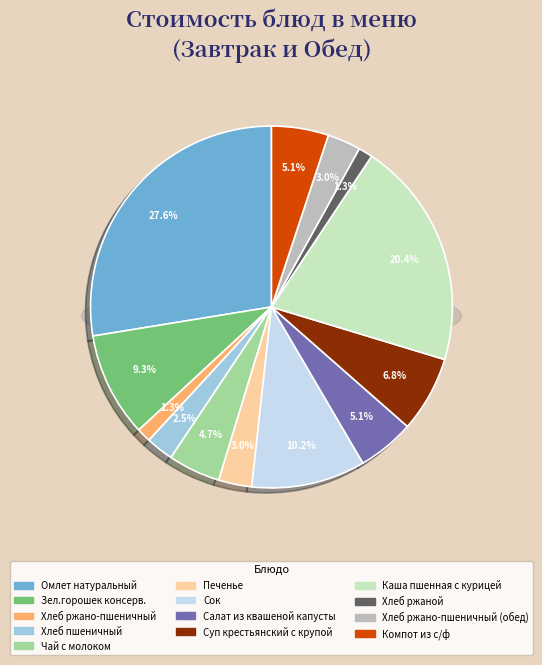

To the nearest percent, what percentage of the pie is Хлеб ржаной?

1%